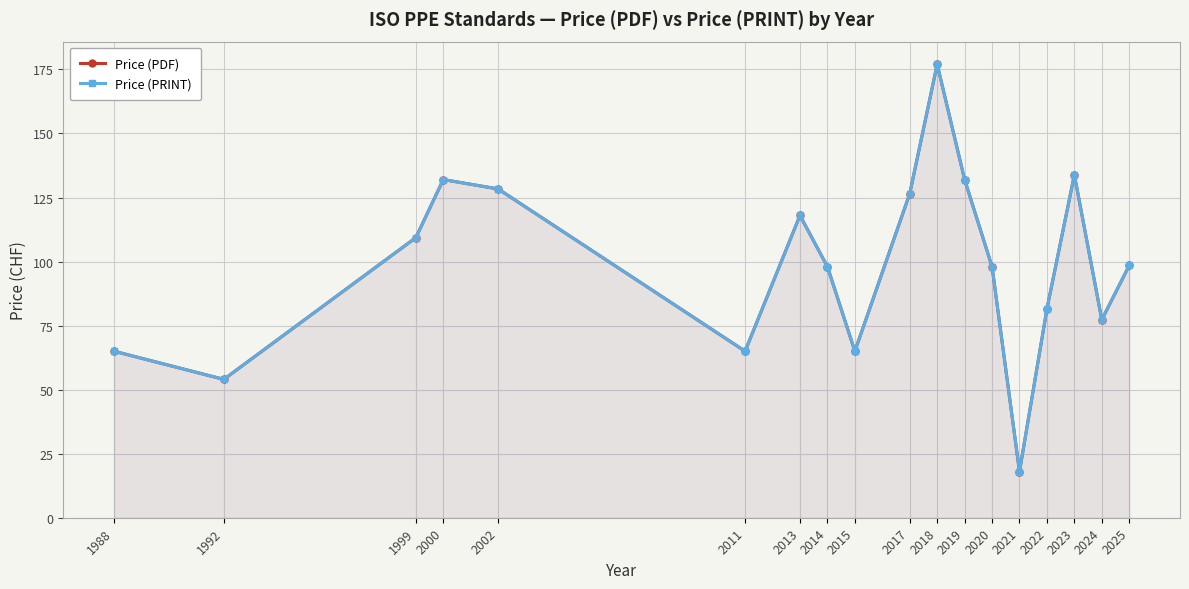

At which label does Price (PRINT) first exceed 98?

1999